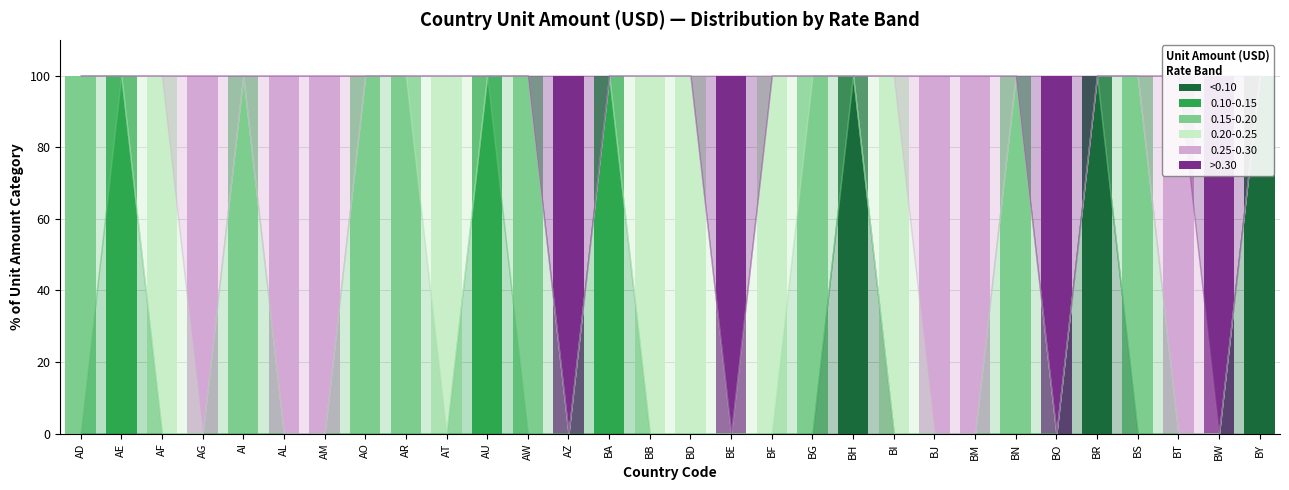

The value of >0.30 at BB is 0. True or false?

True